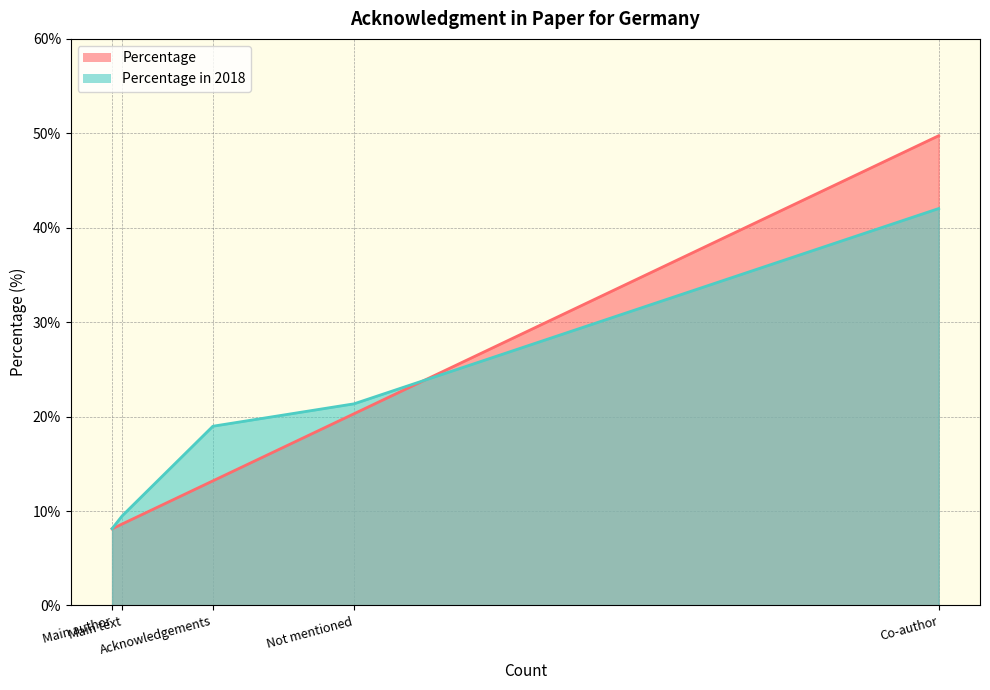

At which category does Percentage in 2018 reach its first local valley?

Acknowledged in main text